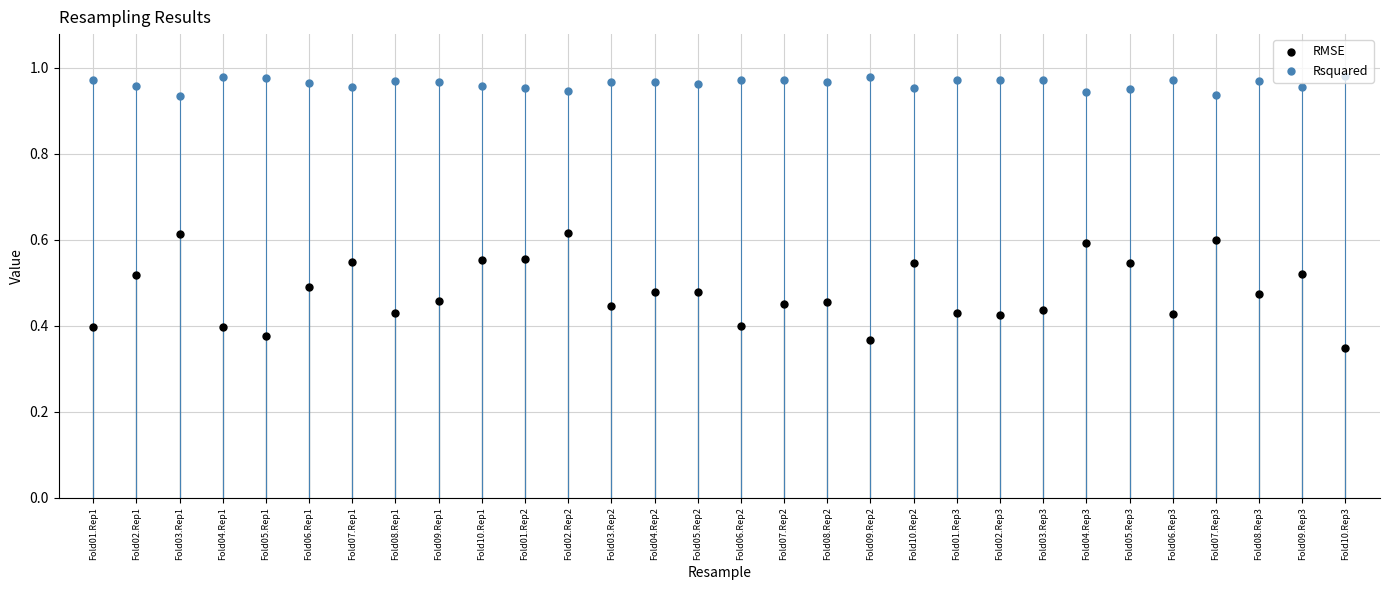

What are all the series names shown in the legend?

RMSE, Rsquared